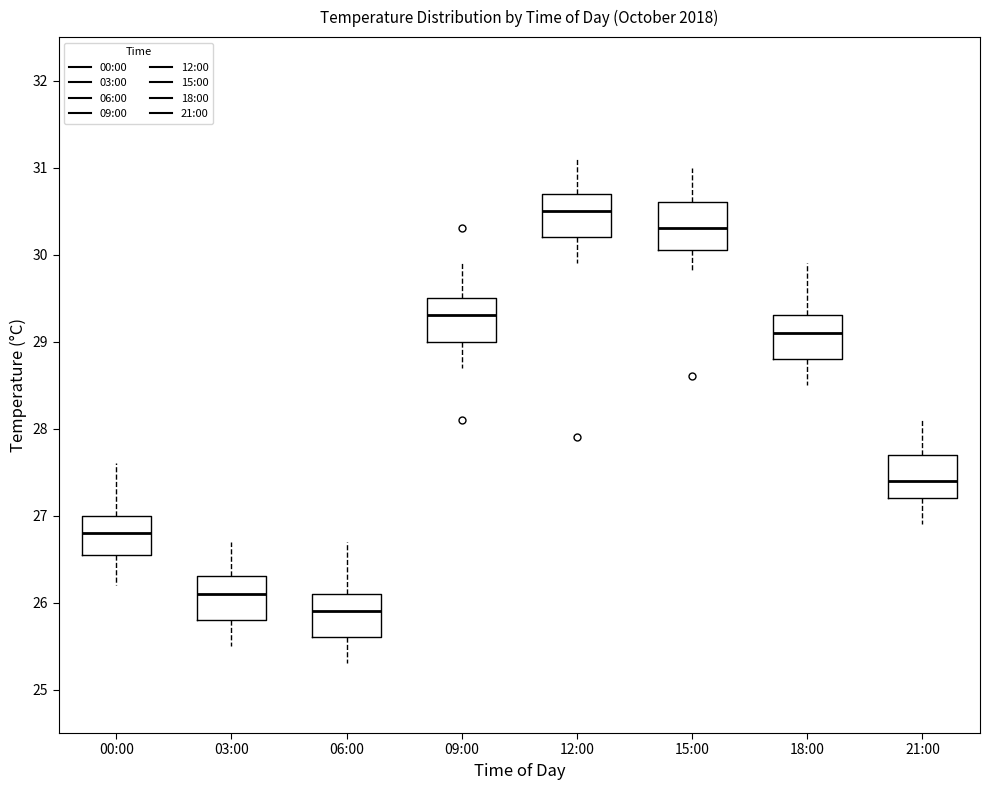

Reading left to right, transcribe this box plot: for each box, give where its median line is, the range the box spans, and where its two whiskers end, as read against the y-axis. The values are not printed on the chart, so give them approximately, as read against the axis.

00:00: median 26.8, box 26.6 to 27.0, whiskers 26.2 to 27.6
03:00: median 26.1, box 25.8 to 26.3, whiskers 25.5 to 26.7
06:00: median 25.9, box 25.6 to 26.1, whiskers 25.3 to 26.7
09:00: median 29.3, box 29.0 to 29.5, whiskers 28.7 to 29.9
12:00: median 30.5, box 30.2 to 30.7, whiskers 29.9 to 31.1
15:00: median 30.3, box 30.1 to 30.6, whiskers 29.8 to 31.0
18:00: median 29.1, box 28.8 to 29.3, whiskers 28.5 to 29.9
21:00: median 27.4, box 27.2 to 27.7, whiskers 26.9 to 28.1